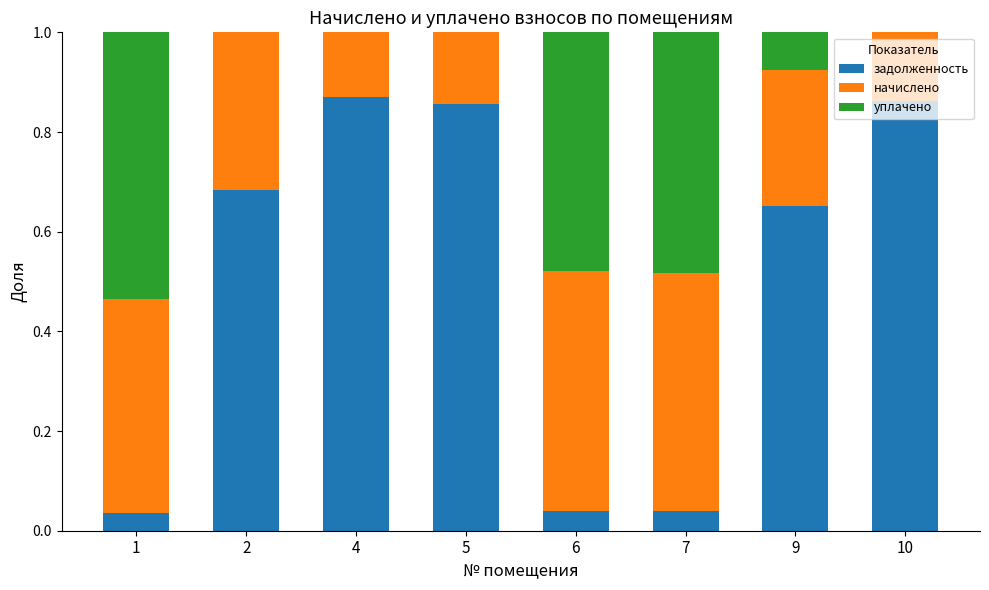

What is the total value across all series at 5?

1.0